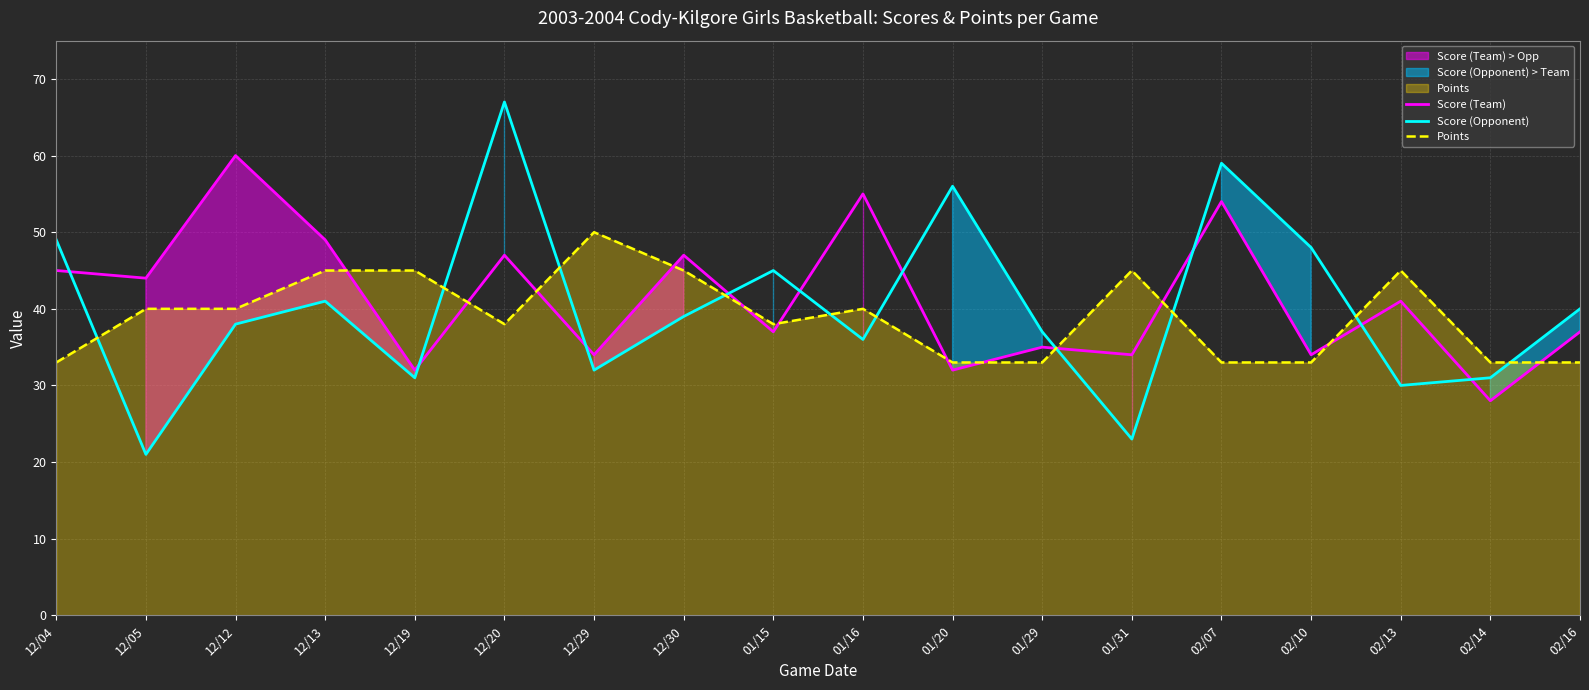

Which series has the largest range (max minus min)?

Score (Opponent)